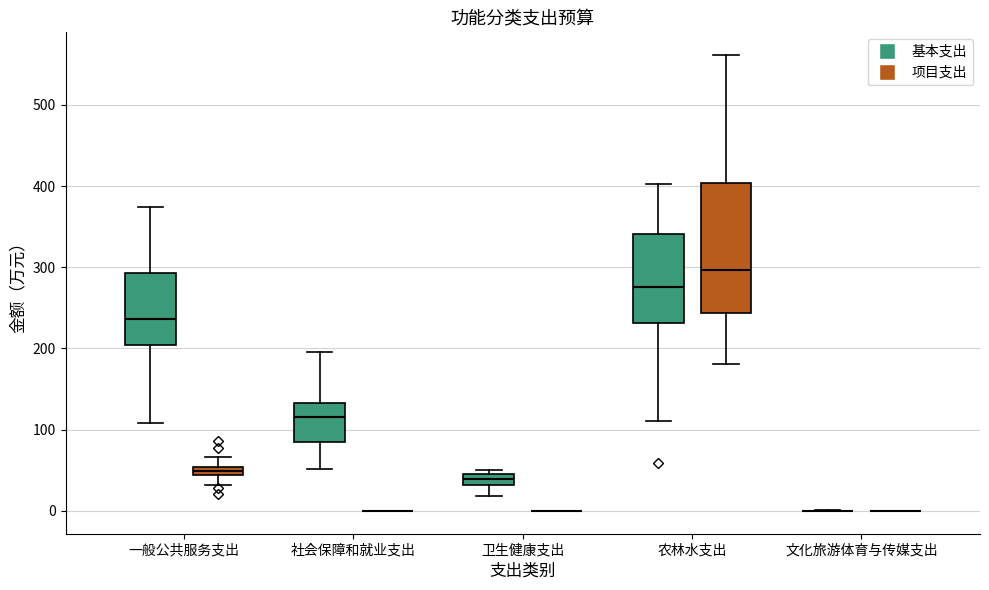

Where is the lower edge of the box for 一般公共服务支出 (项目支出) on the y-axis? The values are not printed on the chart, so give them approximately, as read against the axis.

40